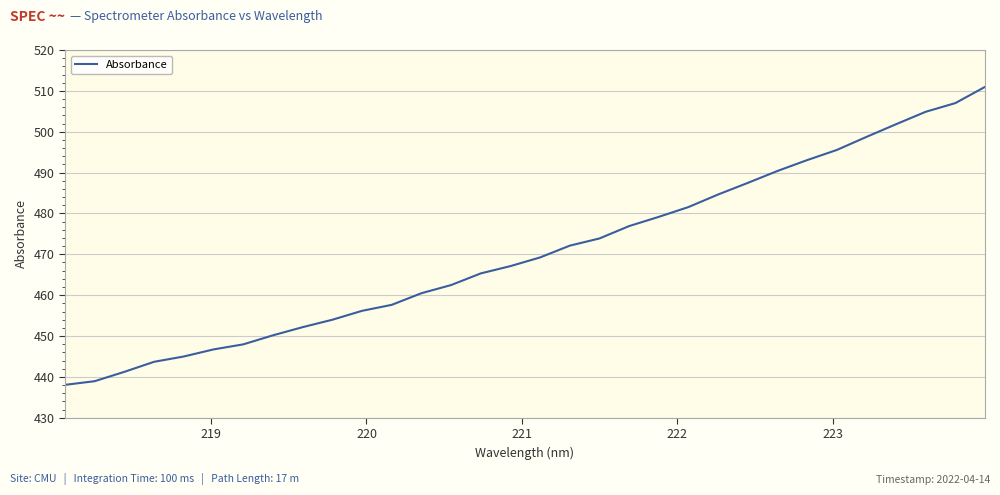

What is the difference between the maximum and minimum values?

72.9